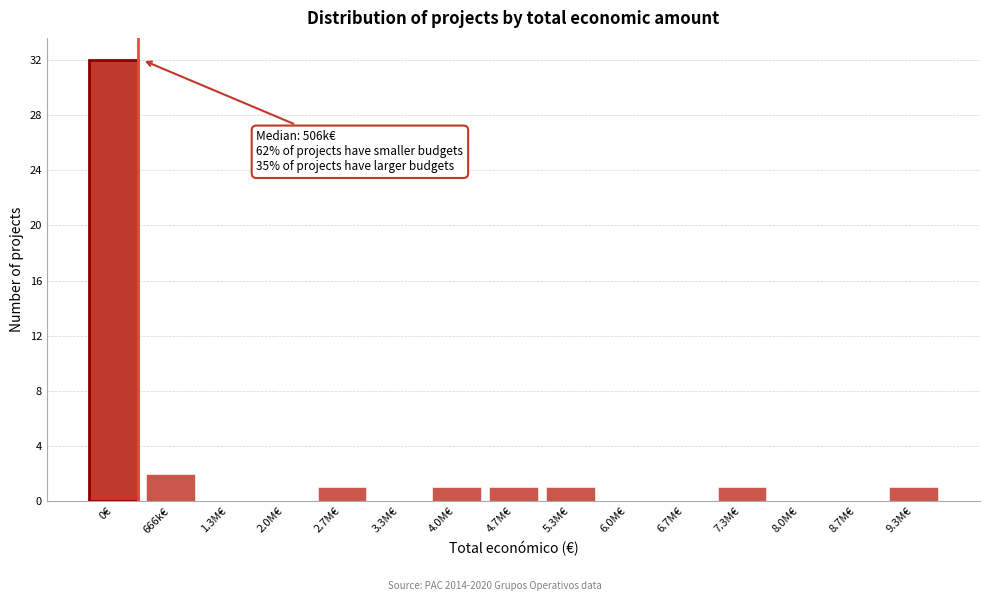

What is the greatest value displayed?

32